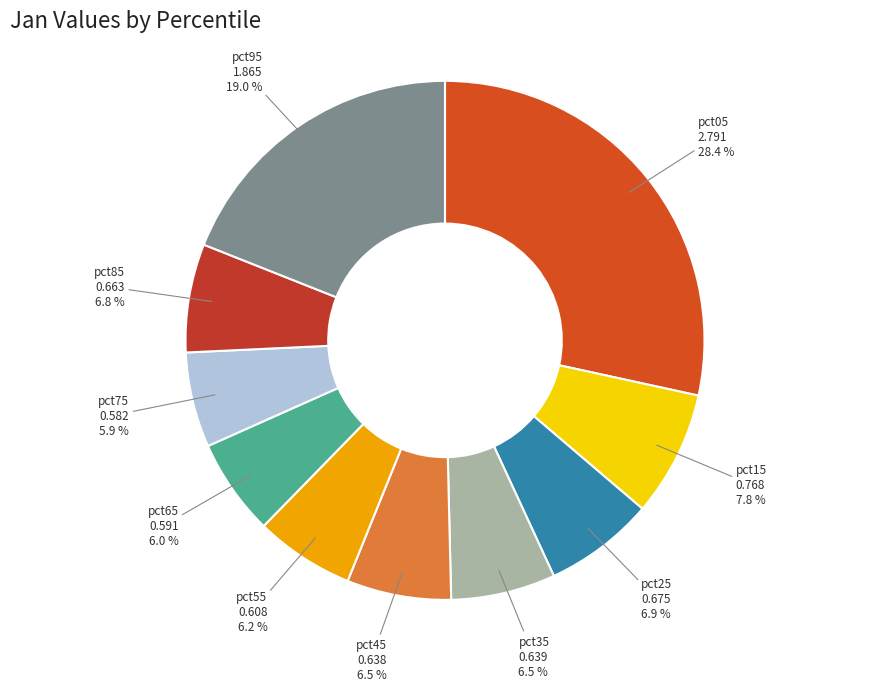

What percentage is the pct05 slice, to the nearest percent?

28%